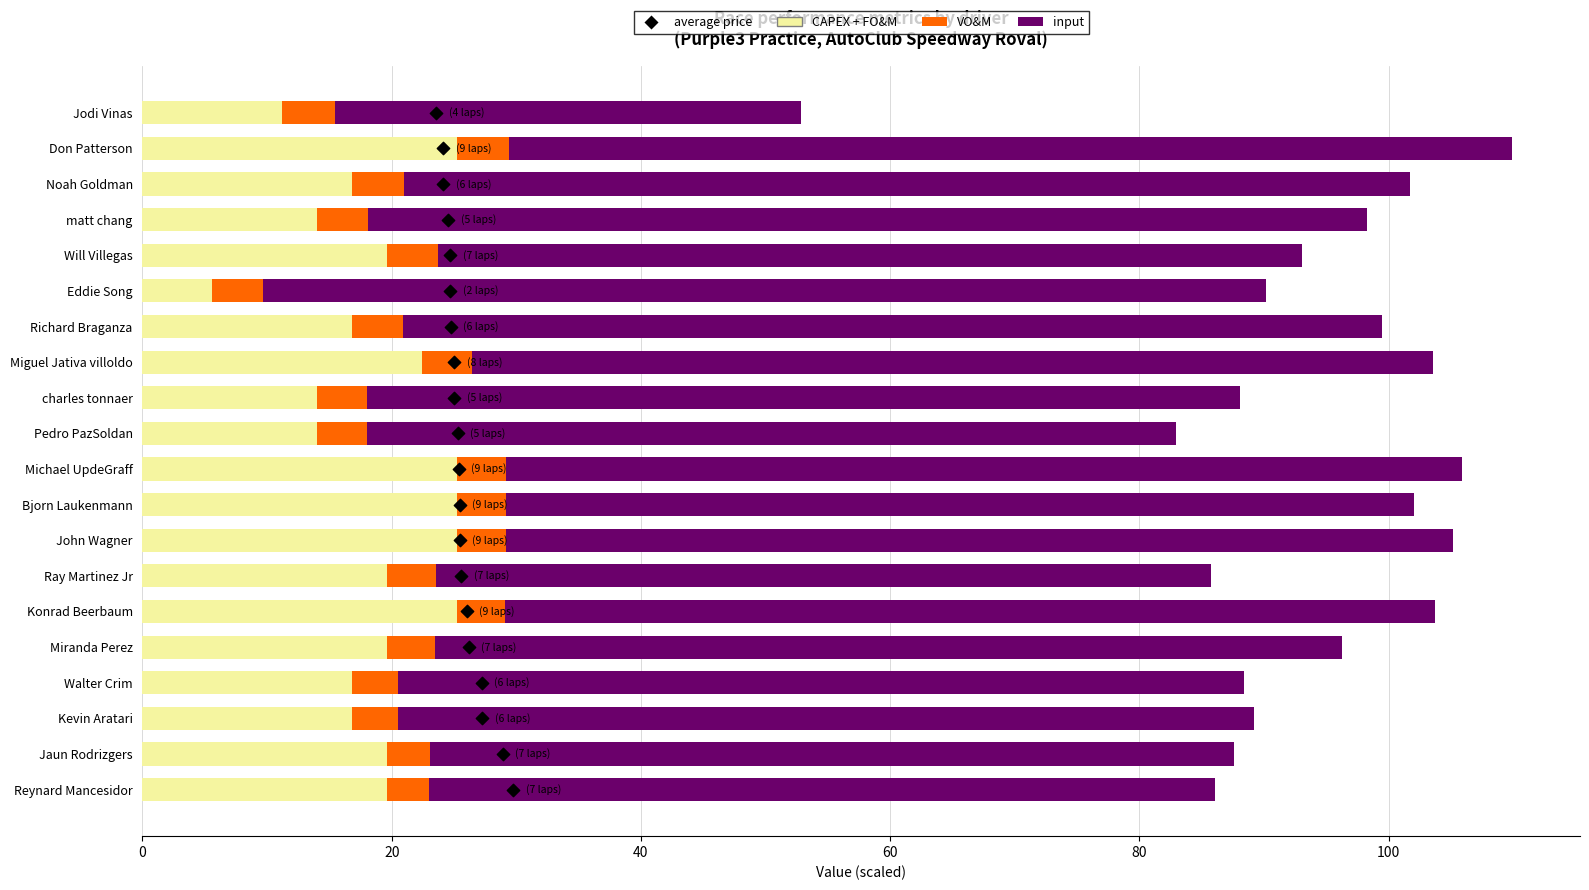

Which series has the largest Y range (max minus min)?

input